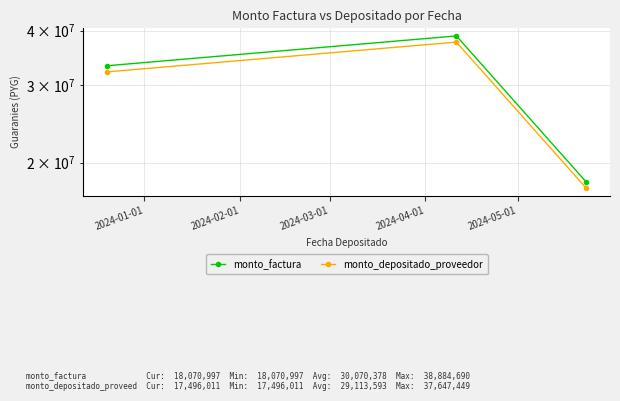

What is the label of the 3rd point from the right?

2024-01-01